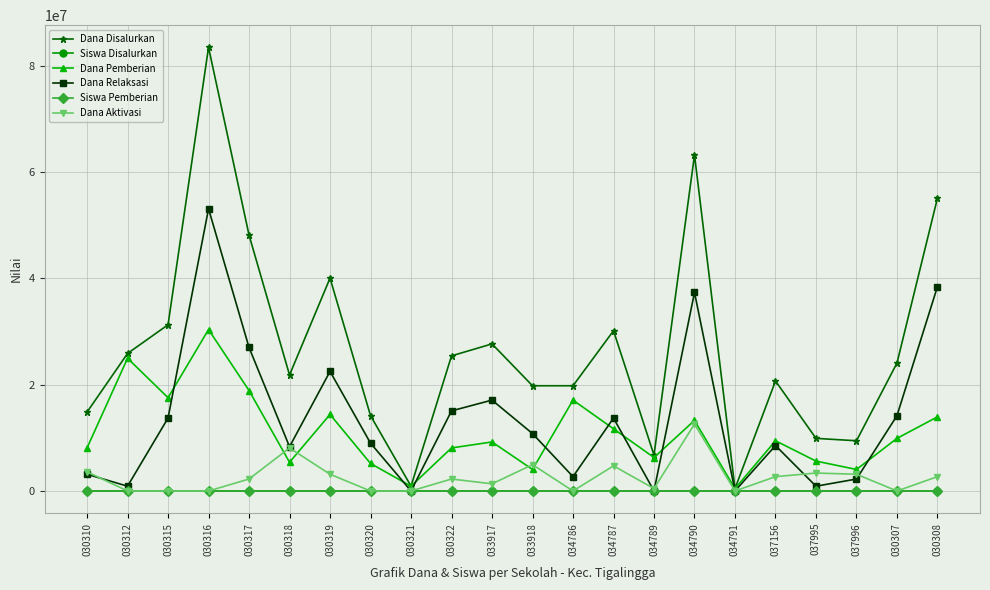

What is the highest value of the Dana Pemberian series?

30375000